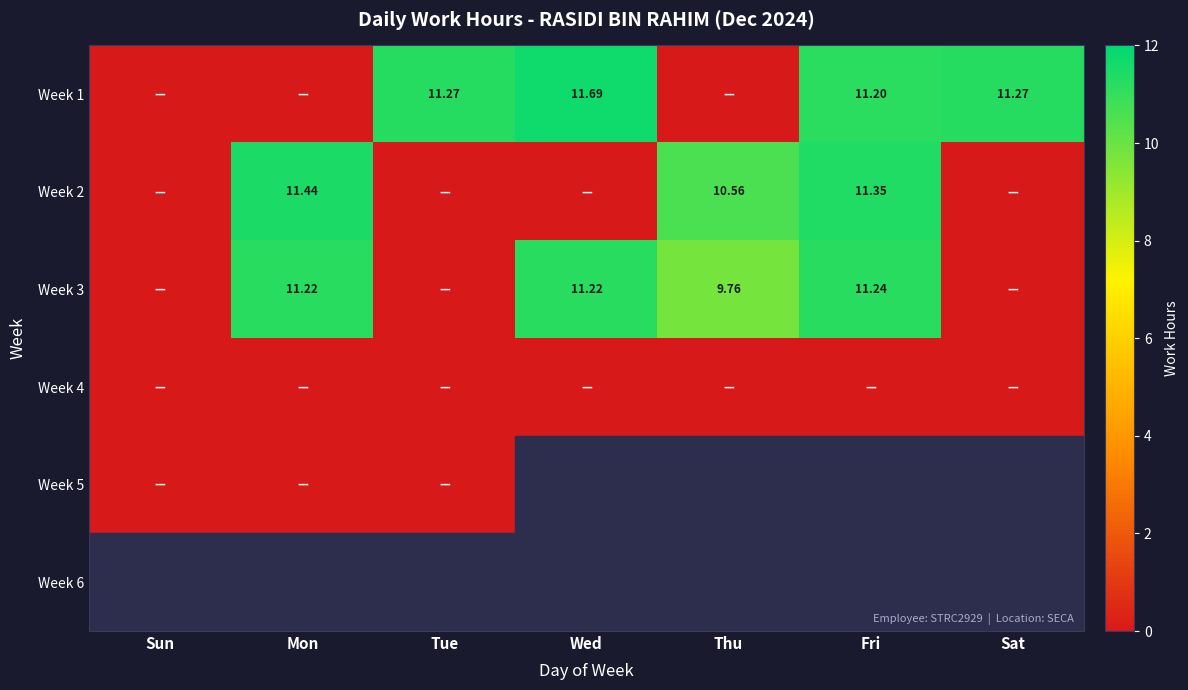

At which category is the sum across all series the highest?

Fri